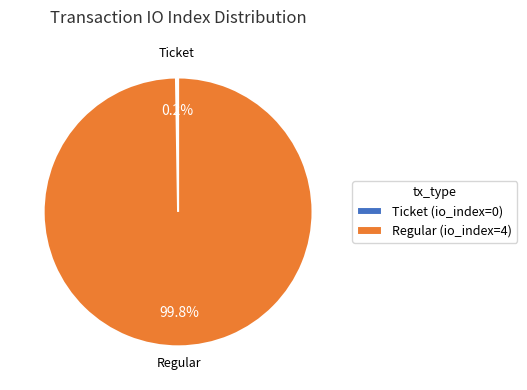

Does any single category account for the majority?

Yes